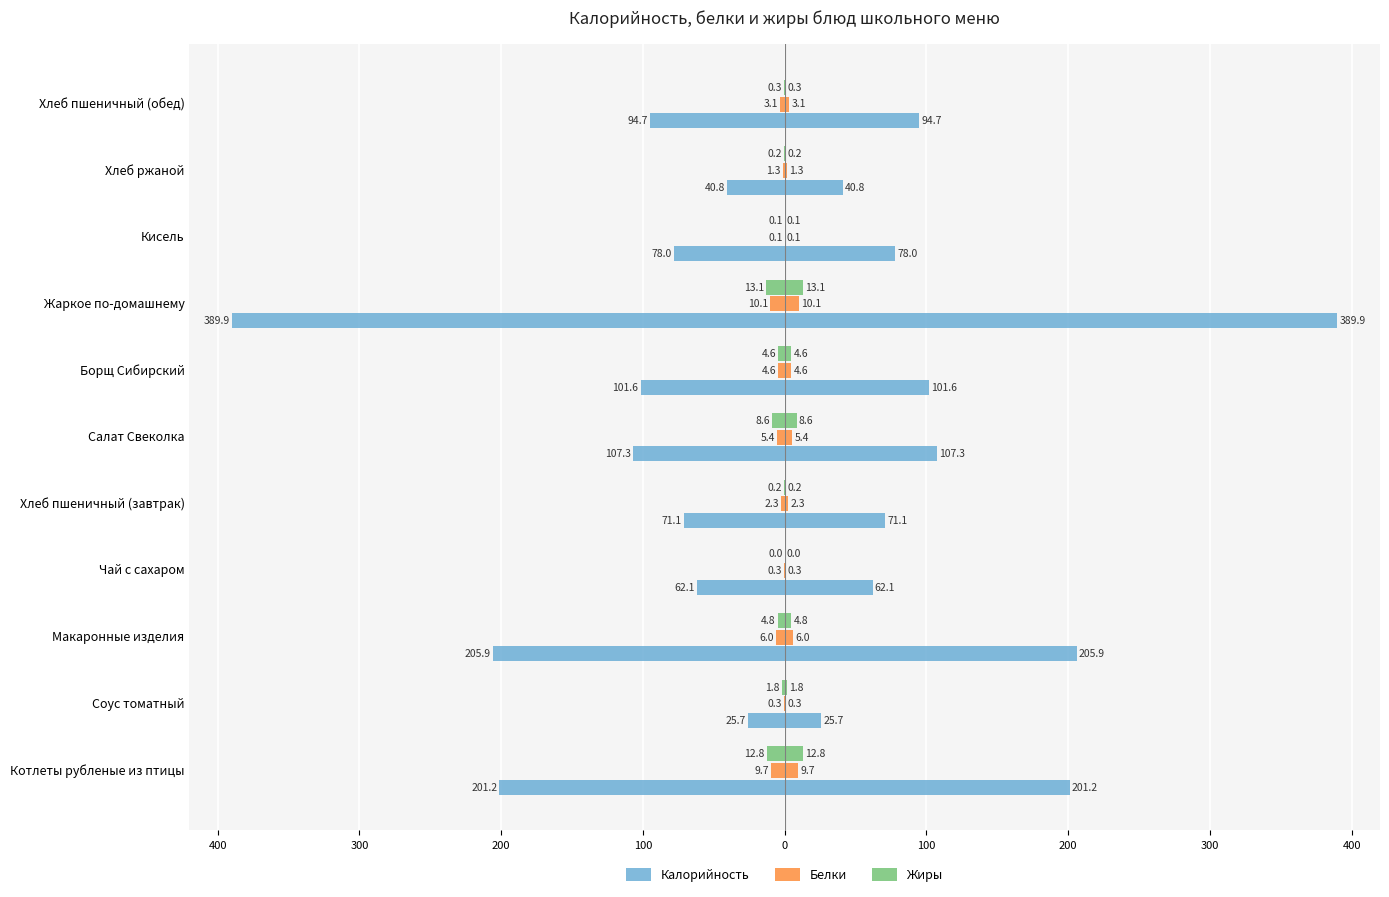

The Белки series shows -3.1 at Жаркое по-домашнему. True or false?

False